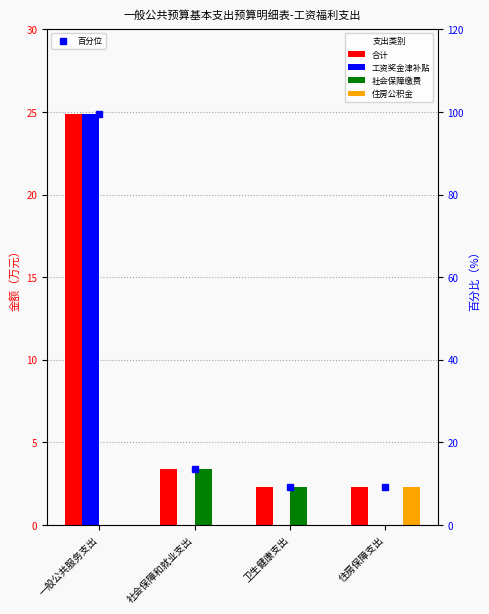

Which category has the highest value in the 社会保障缴费 series?

社会保障和就业支出